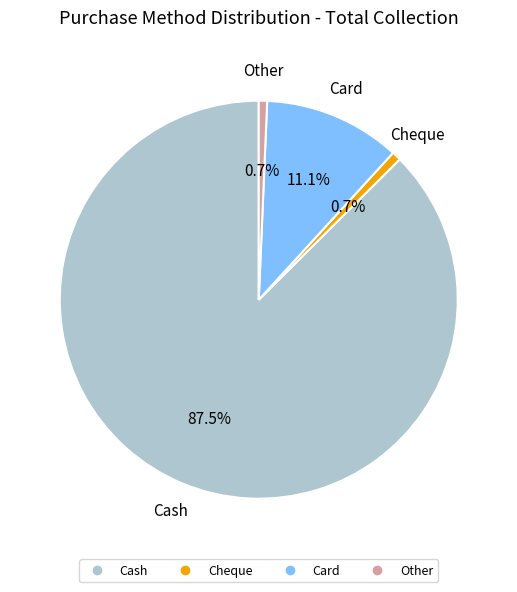

To the nearest percent, what is the difference between the largest and smallest slice percentages?

87%